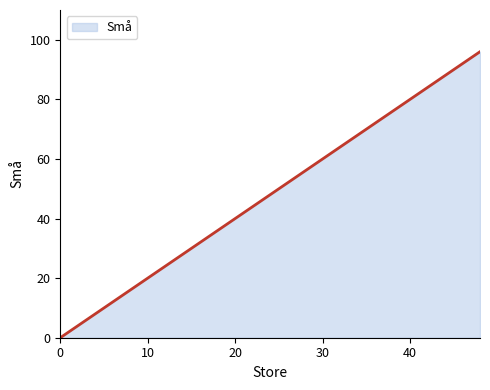

What is the sum of all values?

336